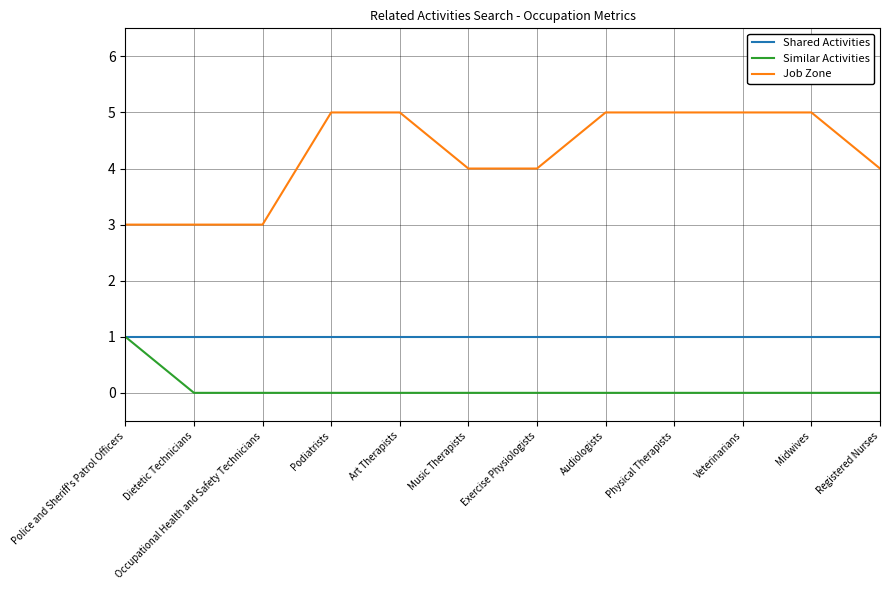

True or false: Shared Activities has a value of 1 at Audiologists.

True